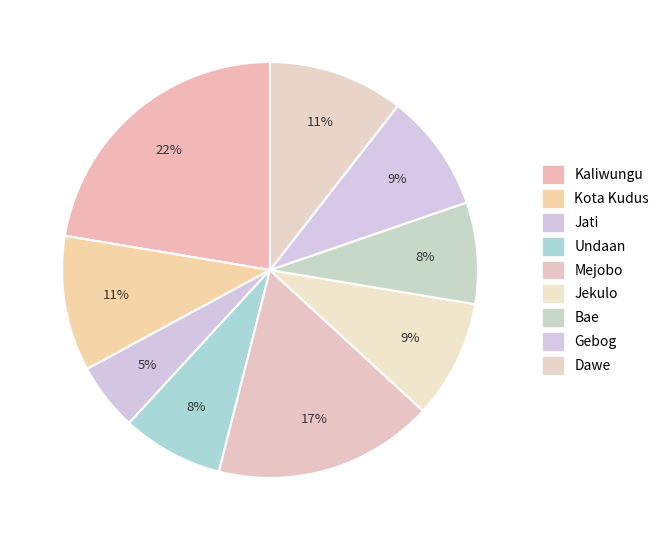

To the nearest percent, what percentage of the pie is Jekulo?

9%